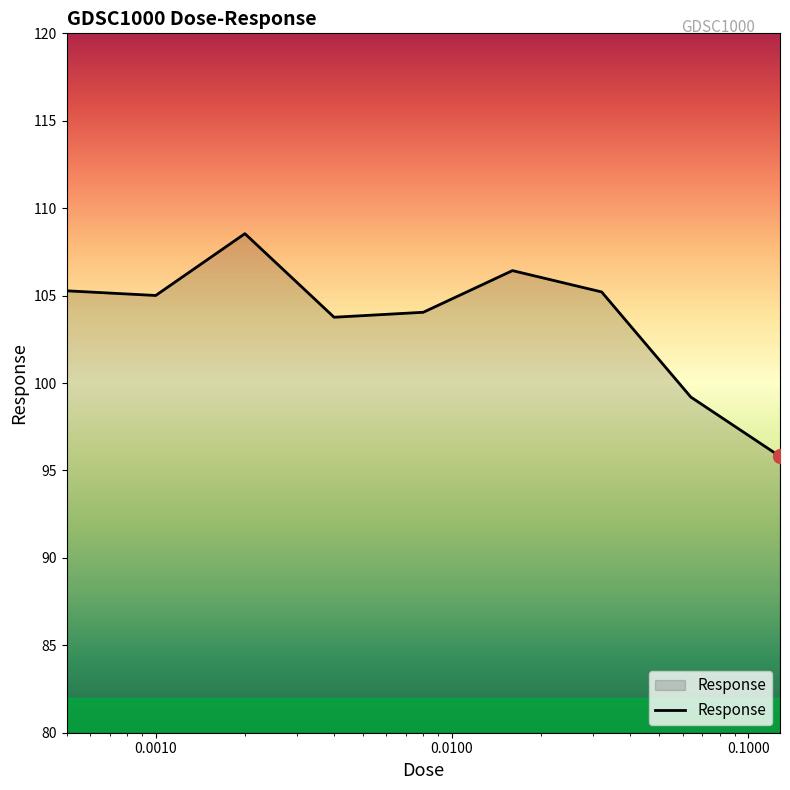

What is the smallest value displayed?

95.8